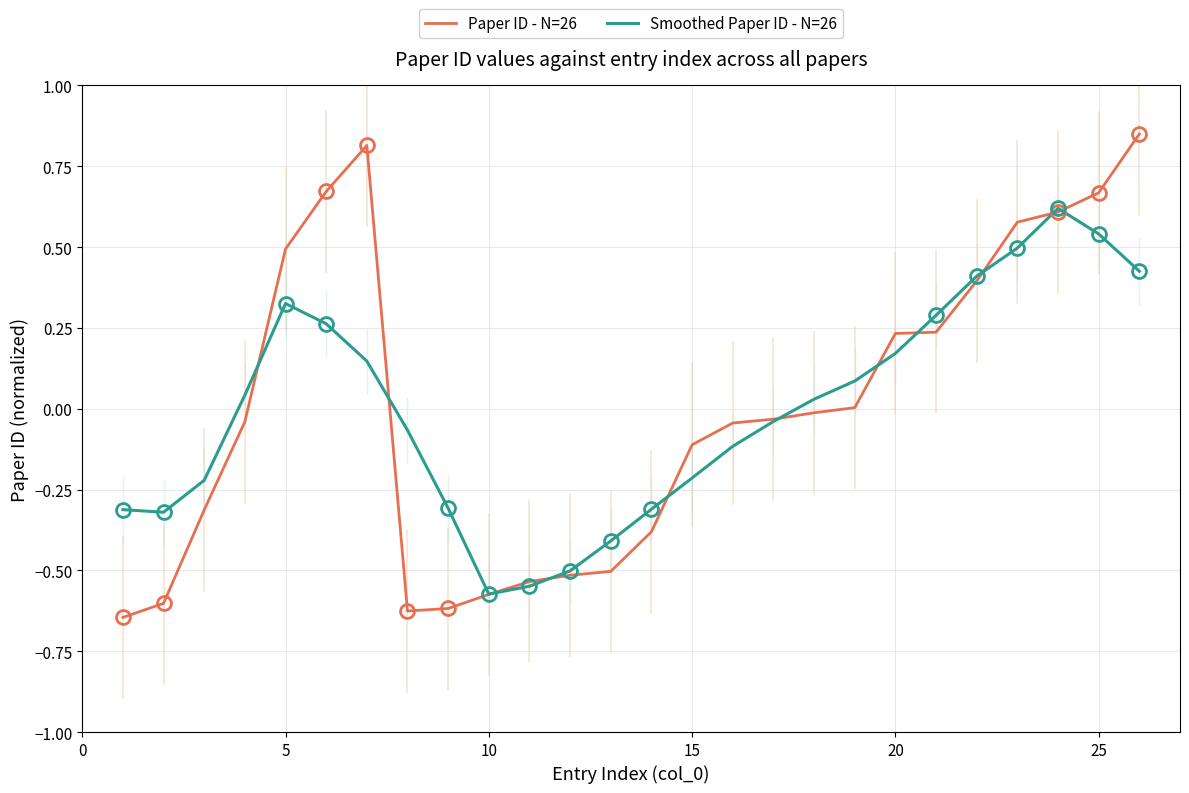

Rank the series by their maximum value, from lowest to highest.

Smoothed Paper ID - N=26, Paper ID - N=26